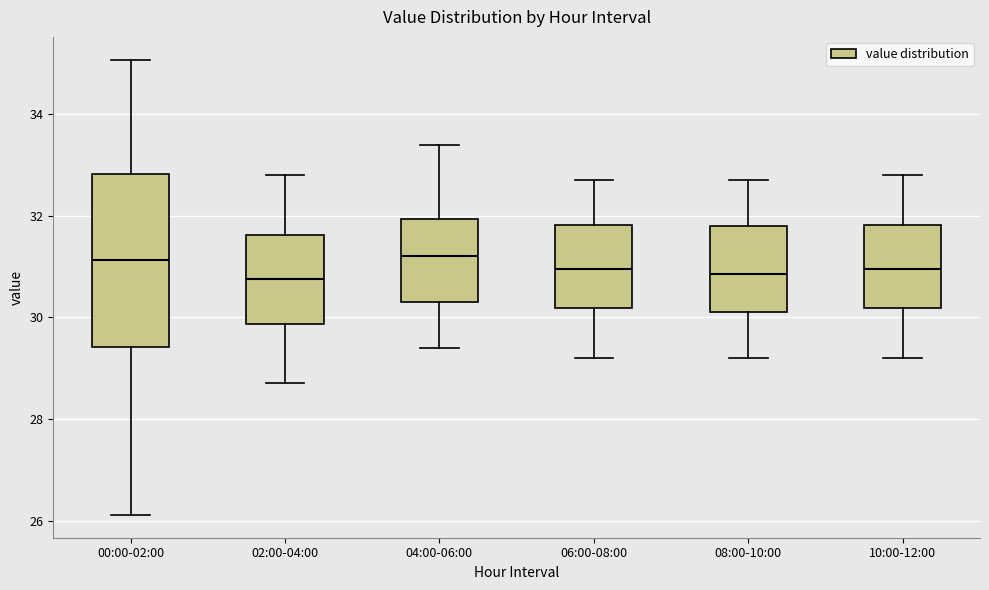

Where is the upper edge of the box for 00:00-02:00 on the y-axis? The values are not printed on the chart, so give them approximately, as read against the axis.

32.8